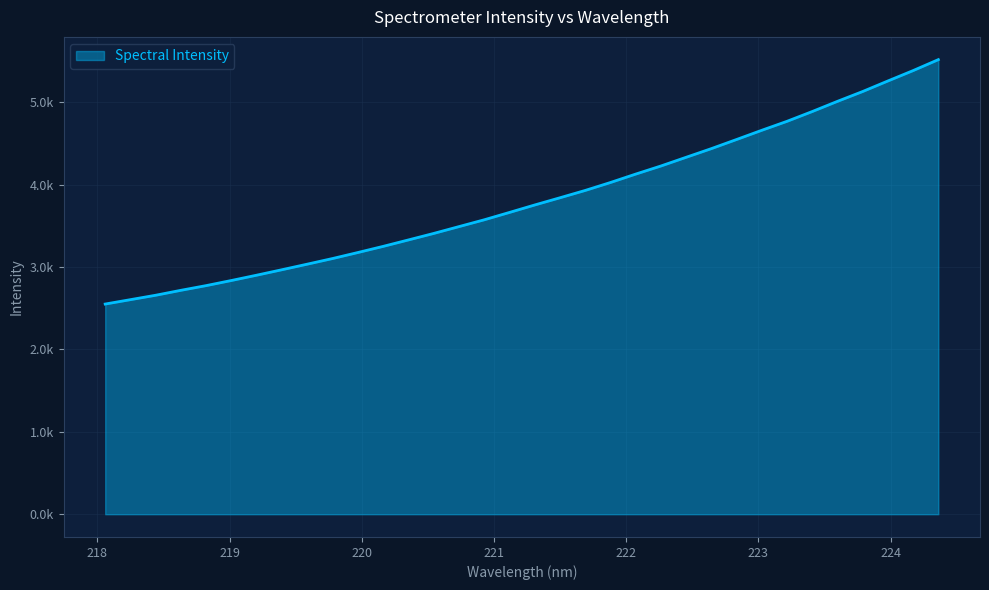

List the labels in order of value, smallest first.

218.0596, 218.2508, 218.442, 218.6332, 218.8244, 219.0156, 219.2067, 219.3979, 219.589, 219.7801, 219.9712, 220.1623, 220.3533, 220.5444, 220.7354, 220.9264, 221.1174, 221.3083, 221.4993, 221.6902, 221.8812, 222.0721, 222.263, 222.4538, 222.6447, 222.8355, 223.0264, 223.2172, 223.408, 223.5987, 223.7895, 223.9802, 224.1709, 224.3616